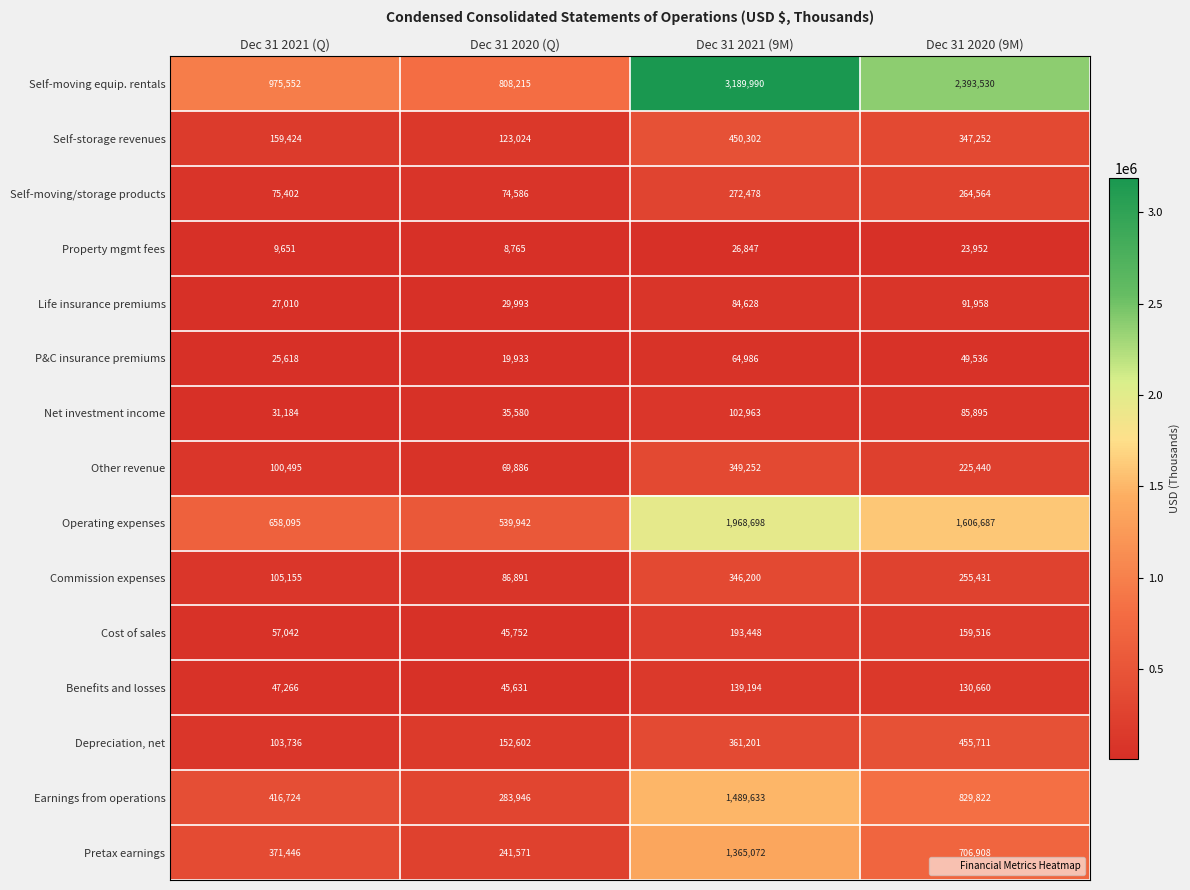

What is the difference between the second highest and second lowest values in the Pretax earnings series?

335462